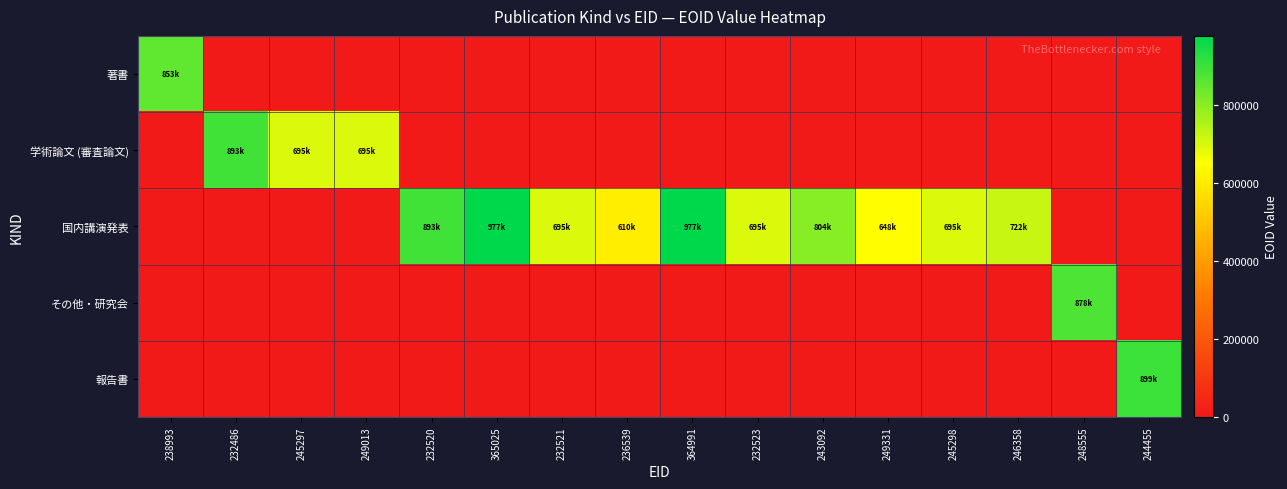

Which series has the largest total across all categories?

国内講演発表